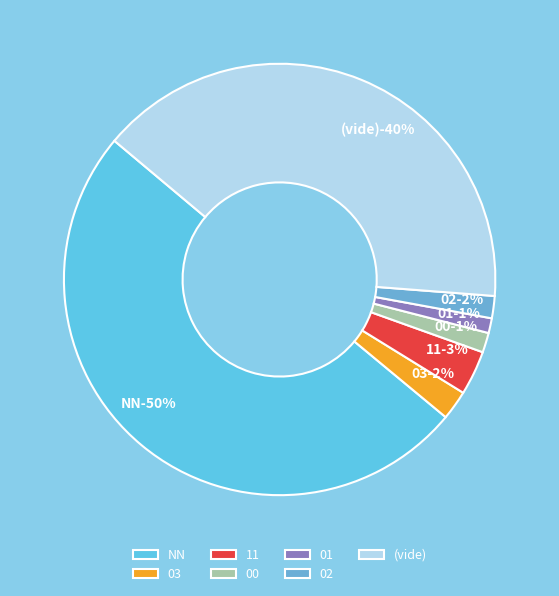

What is the majority slice?

NN